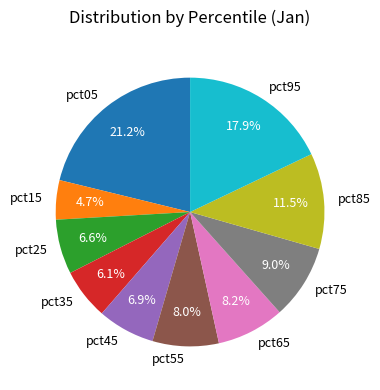

Is it true that pct05 is 15% of the pie?

False